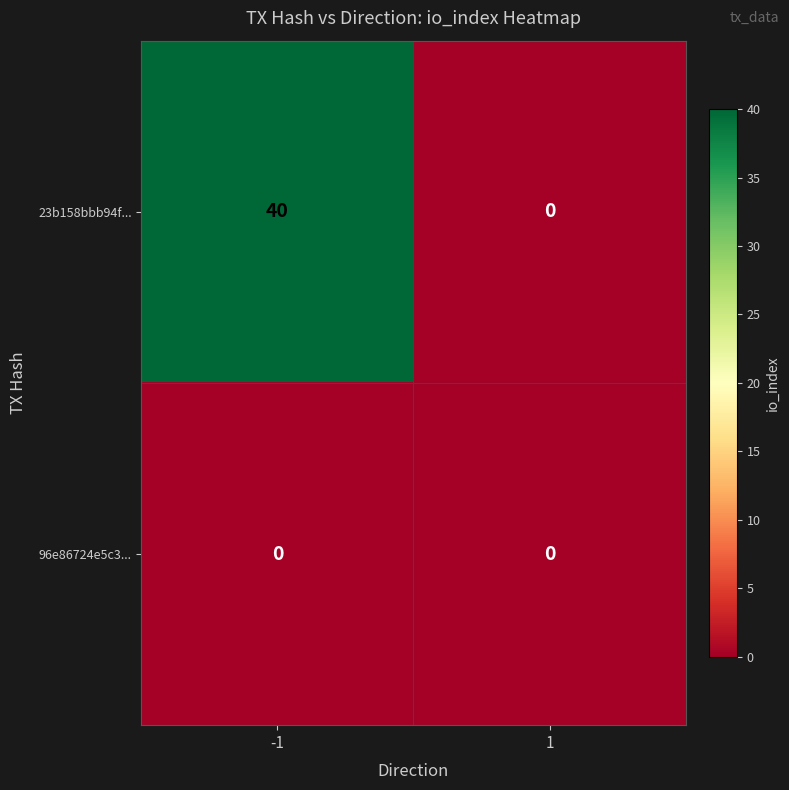

What is the total value across all series at -1?

40